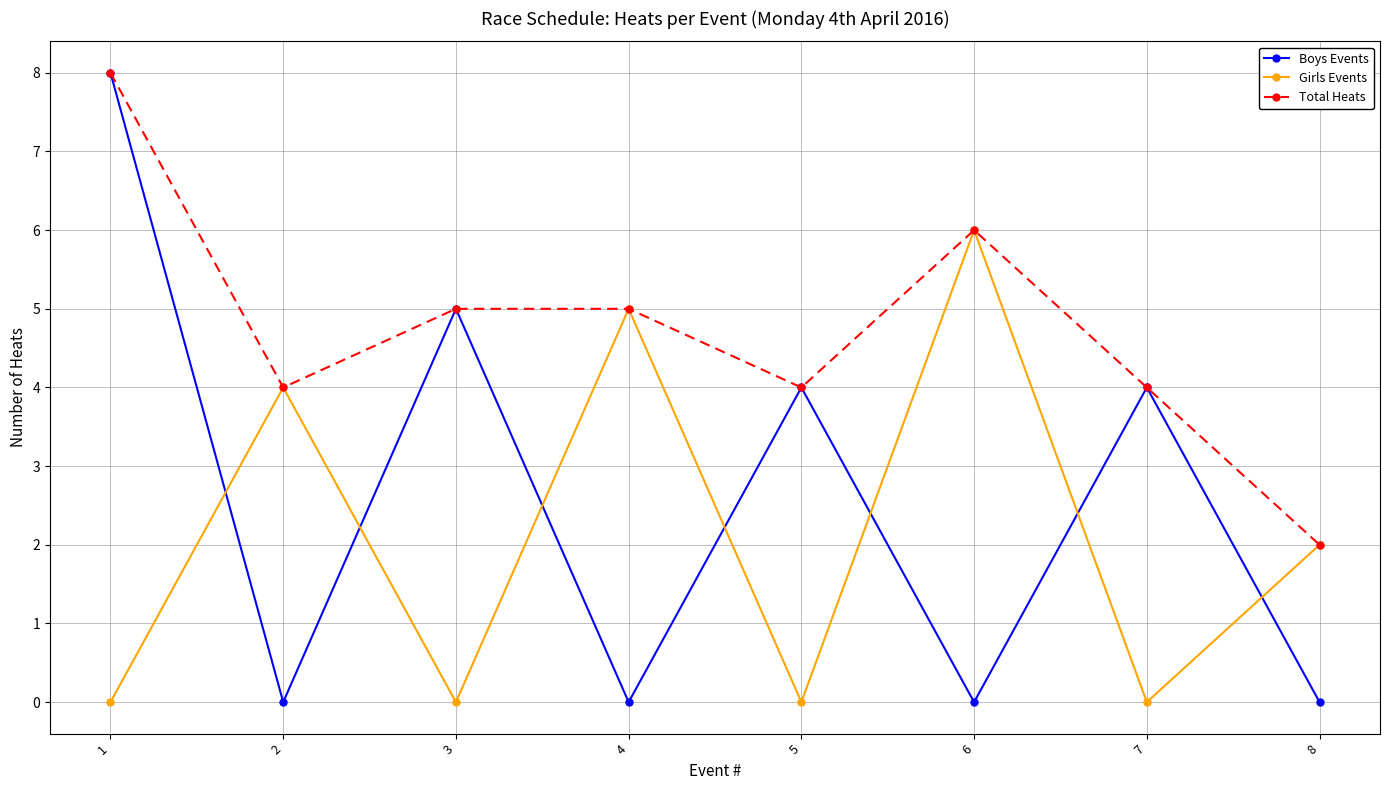

Between 7 and 8, which series saw the biggest shift?

Boys Events